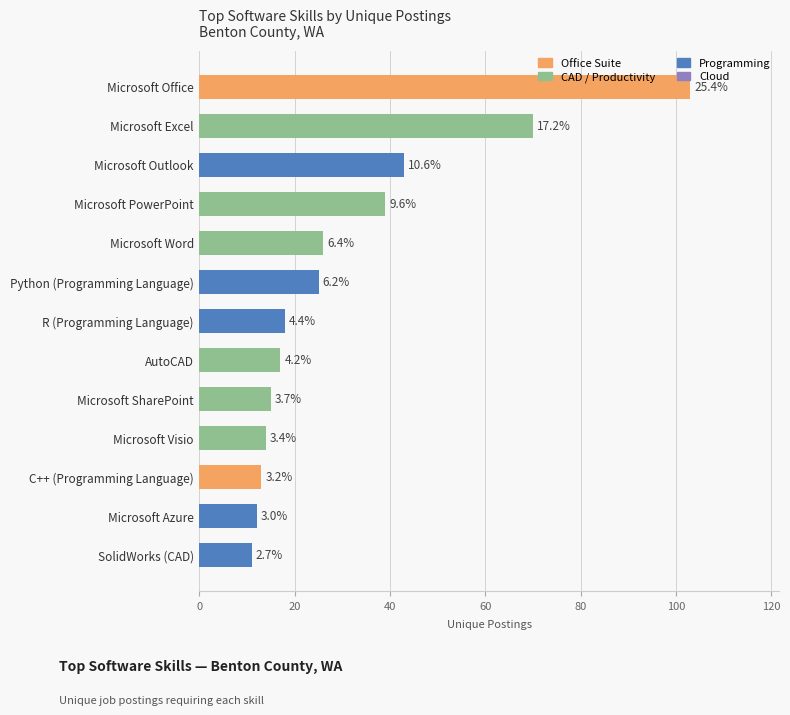

How many bars are there in total?

13